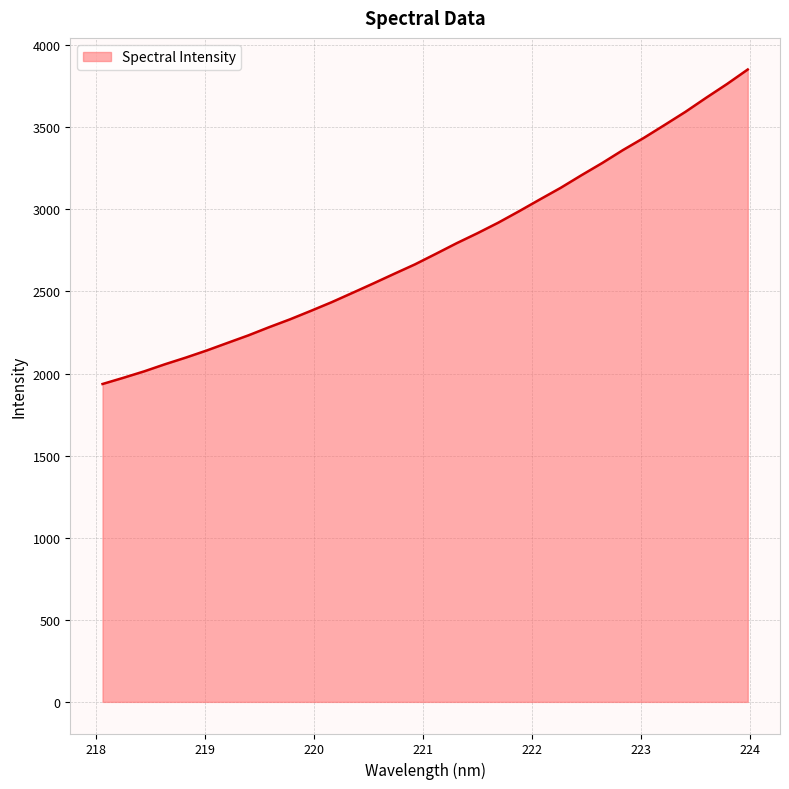

What is the difference between the maximum and minimum values?

1915.7